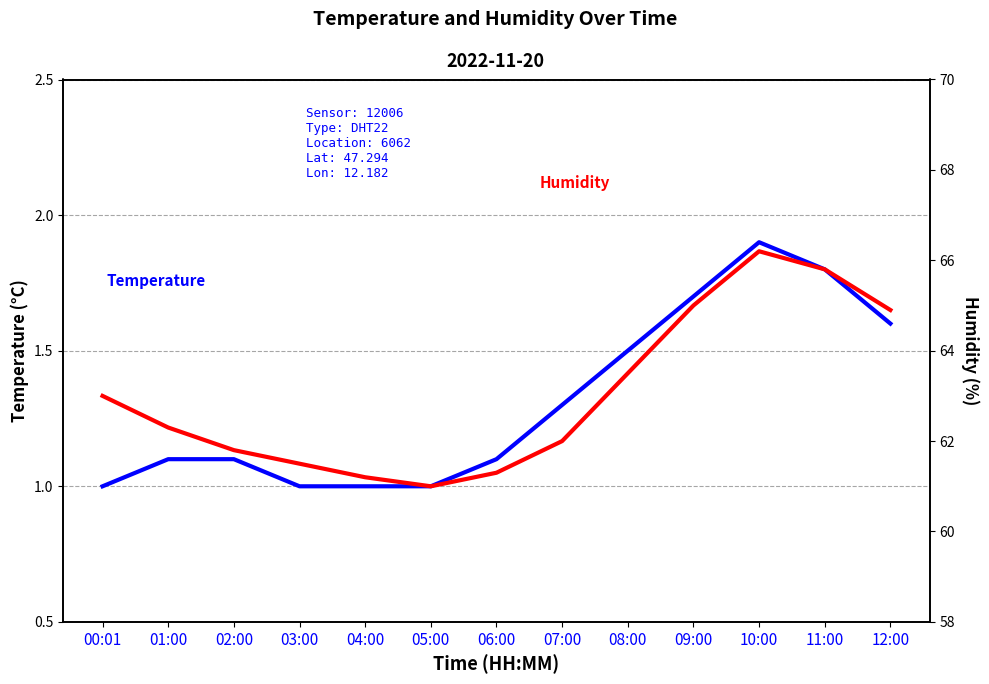

Between 01:00 and 08:00, which series saw the biggest shift?

Humidity